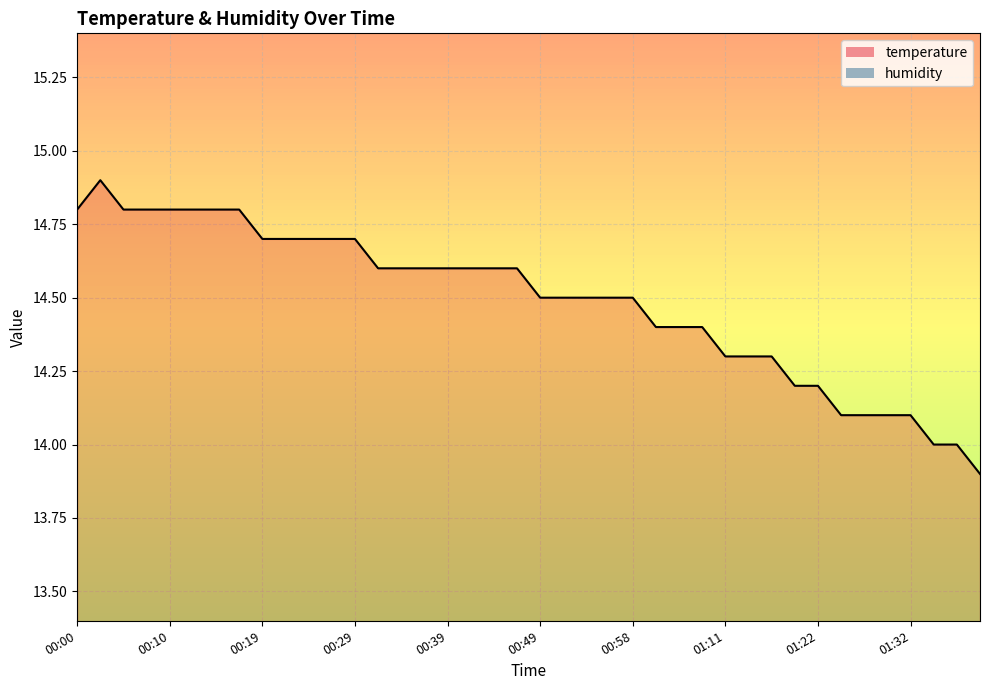

Does the chart display data point markers on the line(s)?

No